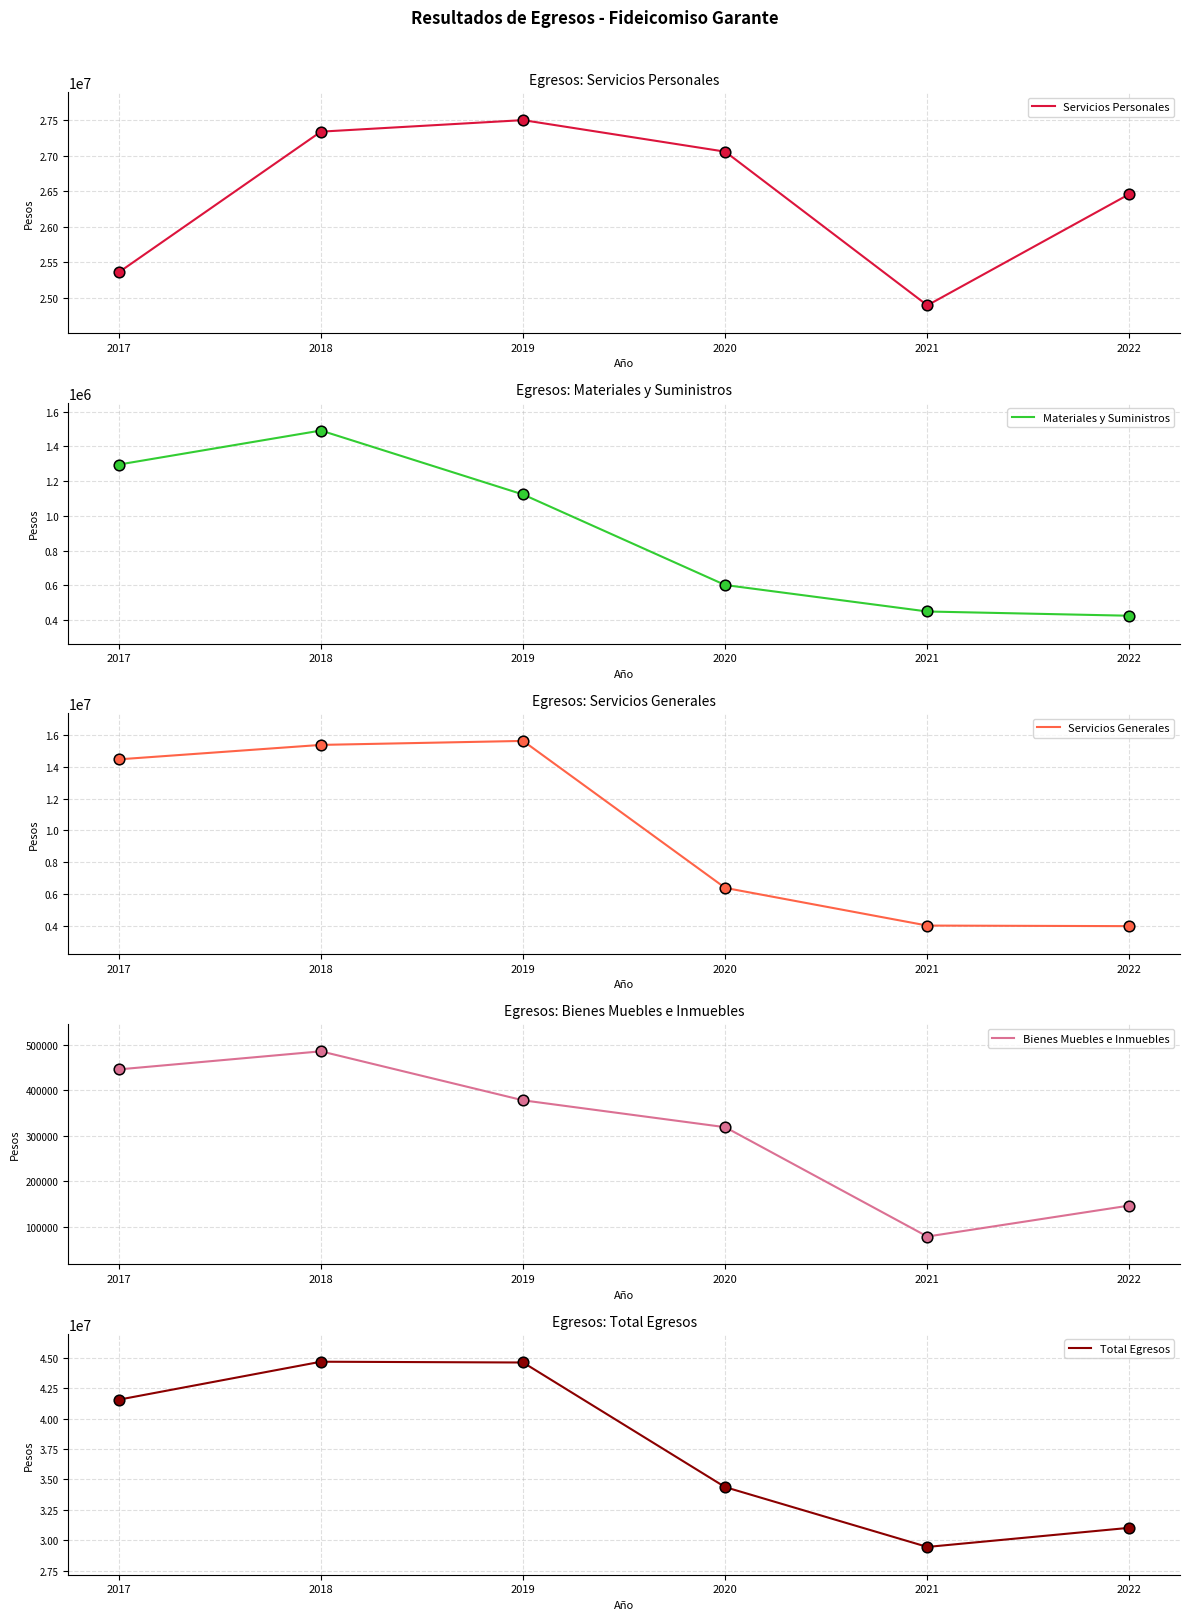

At how many categories does at least one series exceed 25982002?

6